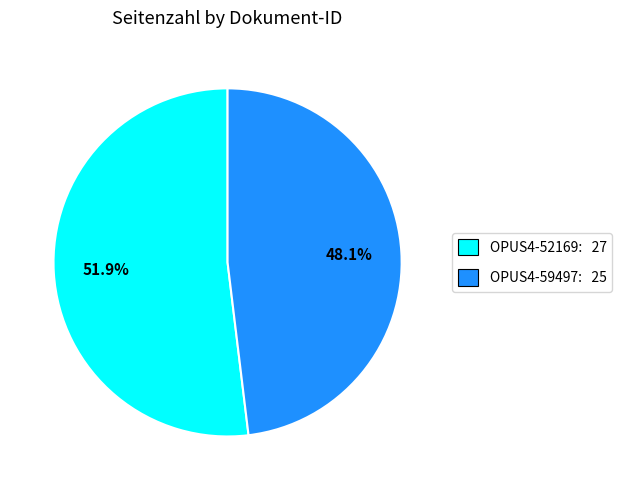

To the nearest percent, what is the average slice percentage?

50%